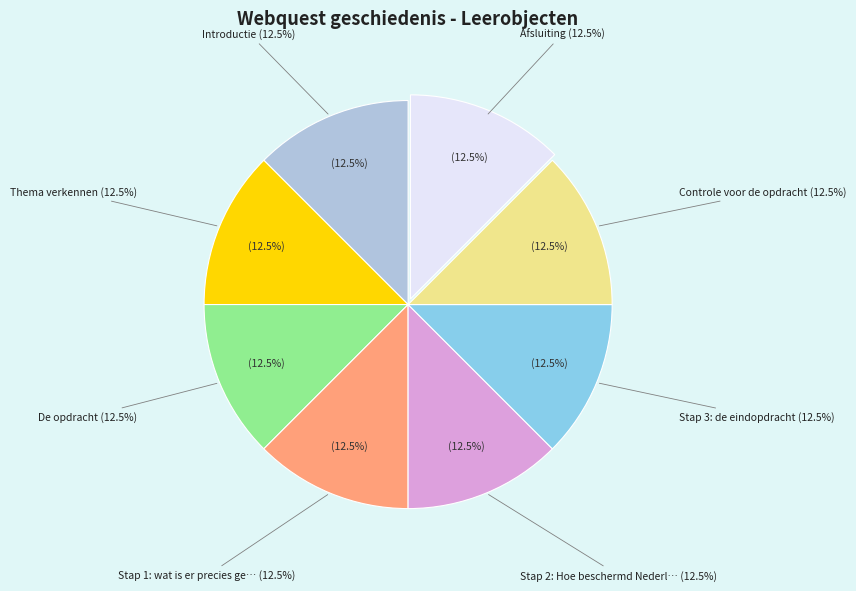

Which has a higher value, Stap 2: Hoe beschermd Nederland zich nu or Thema verkennen?

Stap 2: Hoe beschermd Nederland zich nu